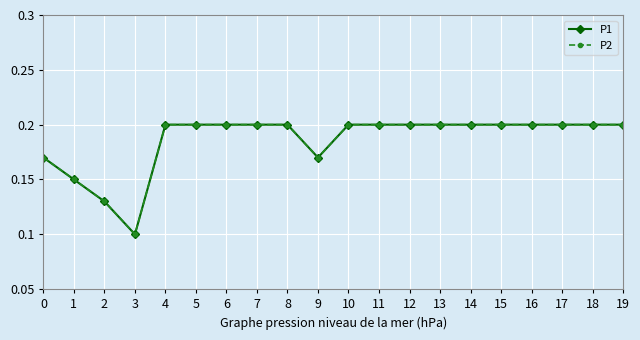

The P2 series shows 0.2 at 12. True or false?

True